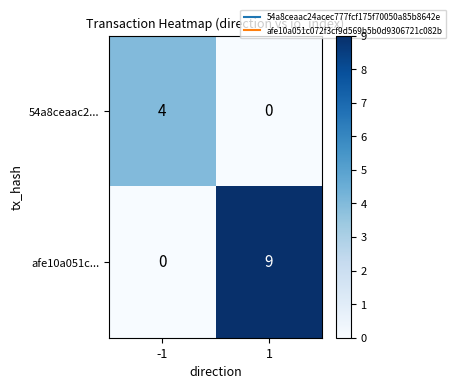

Read the 54a8ceaac2... value at -1.

4